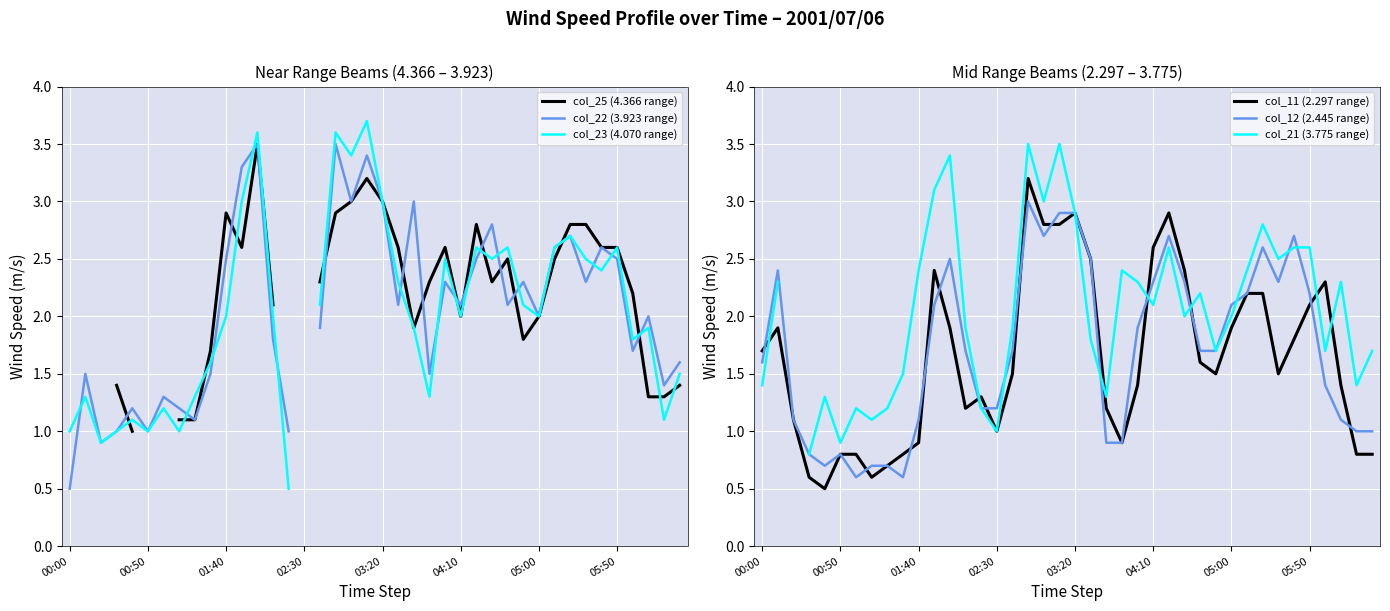

How many values in the col_23 (4.070 range) series are below 2?

17